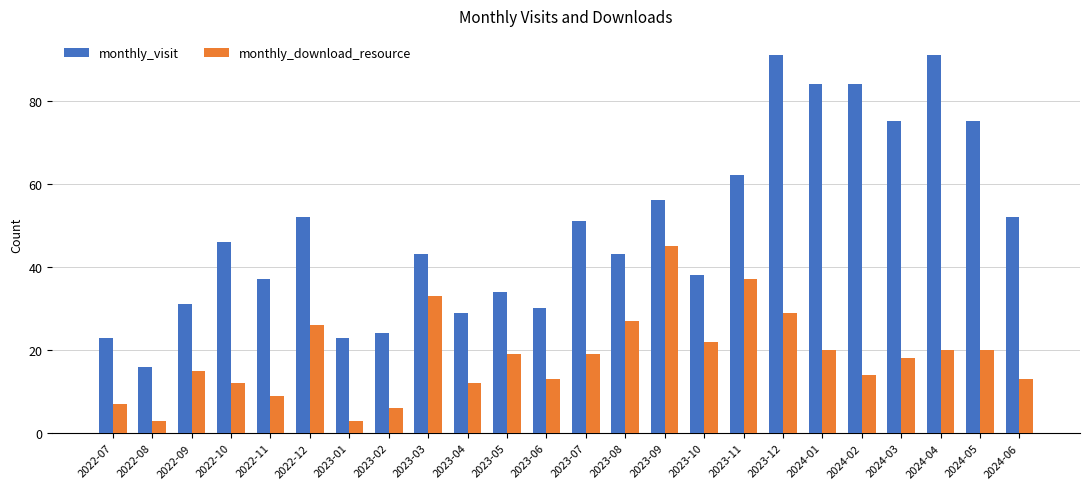

Rank the series by their maximum value, from lowest to highest.

monthly_download_resource, monthly_visit